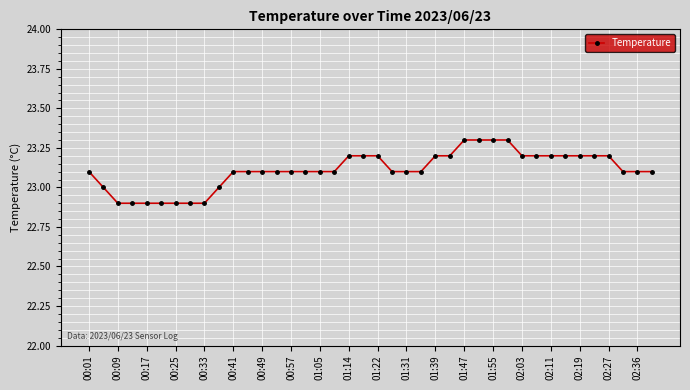

What is the difference between the maximum and minimum values?

0.4